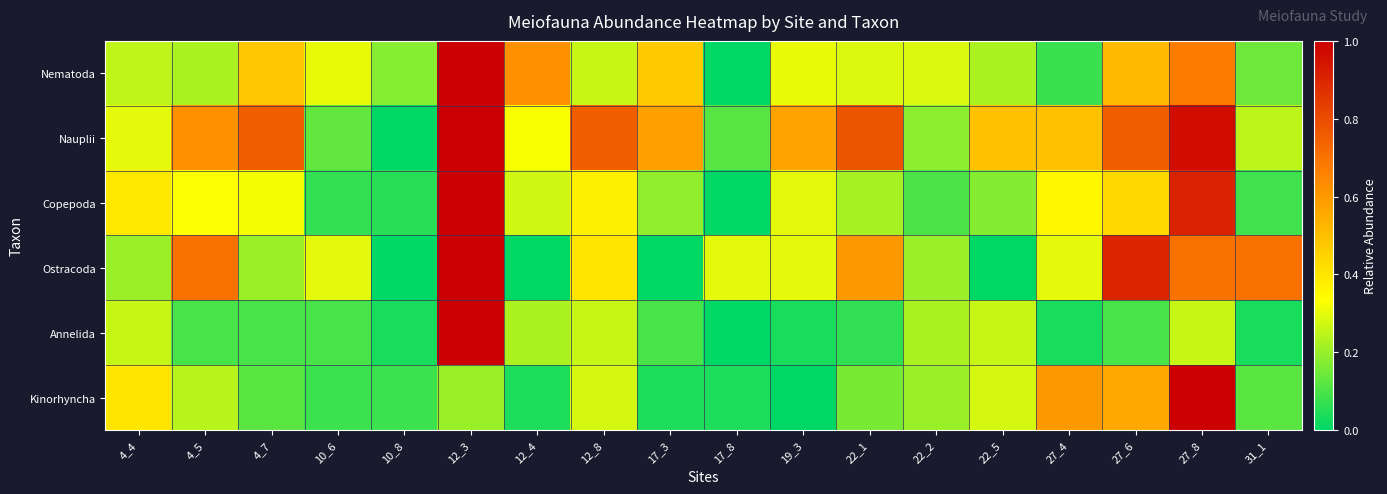

At which category does the chart reach its minimum across all series?

17_8